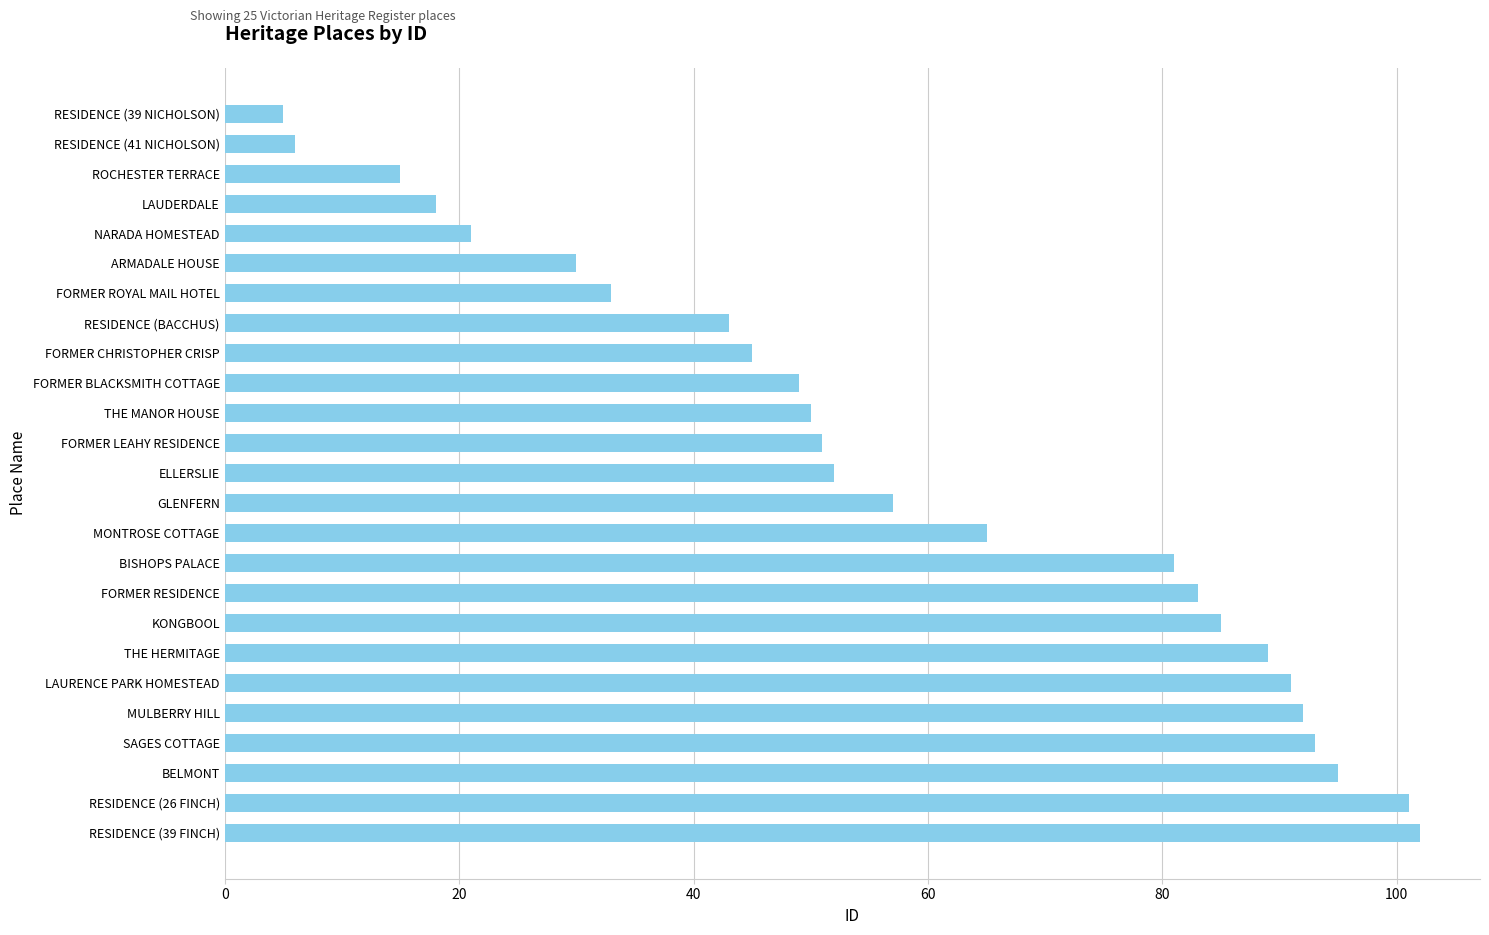

Rank the categories by value from lowest to highest.

RESIDENCE (39 NICHOLSON), RESIDENCE (41 NICHOLSON), ROCHESTER TERRACE, LAUDERDALE, NARADA HOMESTEAD, ARMADALE HOUSE, FORMER ROYAL MAIL HOTEL, RESIDENCE (BACCHUS), FORMER CHRISTOPHER CRISP, FORMER BLACKSMITH COTTAGE, THE MANOR HOUSE, FORMER LEAHY RESIDENCE, ELLERSLIE, GLENFERN, MONTROSE COTTAGE, BISHOPS PALACE, FORMER RESIDENCE, KONGBOOL, THE HERMITAGE, LAURENCE PARK HOMESTEAD, MULBERRY HILL, SAGES COTTAGE, BELMONT, RESIDENCE (26 FINCH), RESIDENCE (39 FINCH)